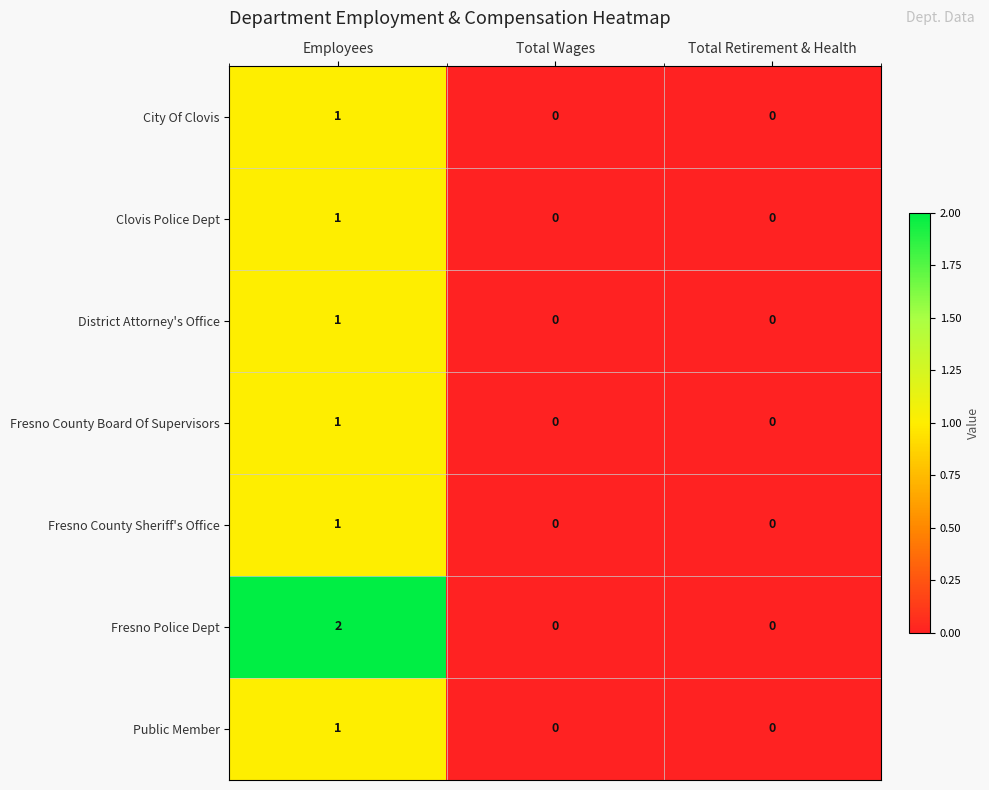

At which label does City Of Clovis reach its peak?

Employees